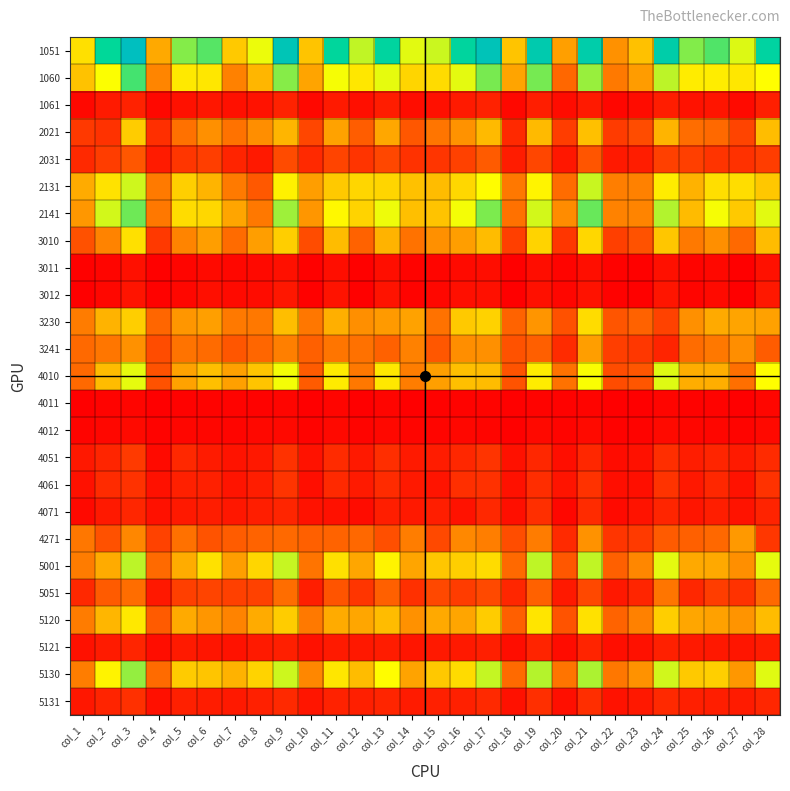

Rank the series at col_2 from lowest to highest value.

4011, 3011, 4012, 3012, 4071, 1061, 5121, 5131, 4051, 4061, 2021, 2031, 4271, 5051, 3241, 3010, 5001, 3230, 5120, 4010, 2131, 5130, 1060, 2141, 1051